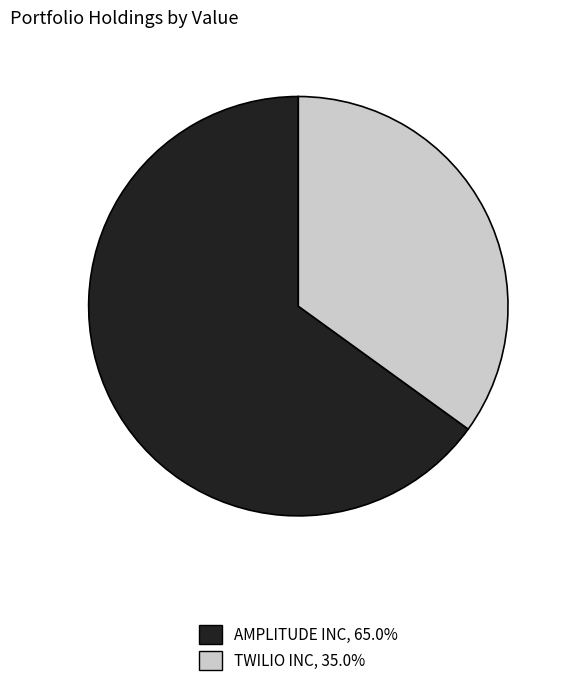

Is the sum of TWILIO INC, 35.0% and AMPLITUDE INC, 65.0% greater than half?

Yes